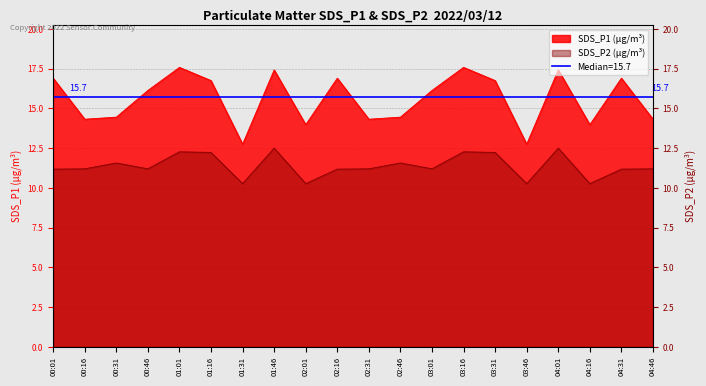

How many lines are shown in the chart?

2